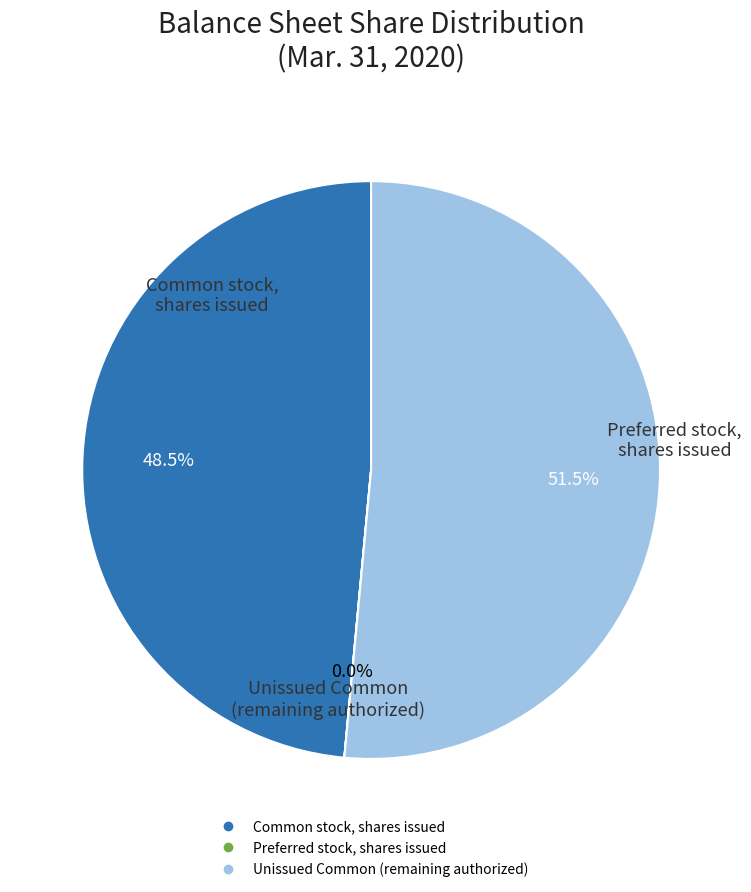

Is there a majority slice in this chart?

Yes